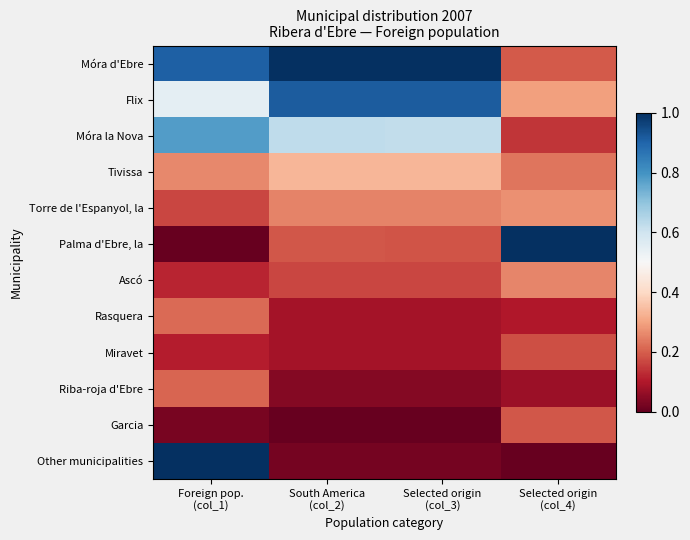

Reading left to right, what are all the values shown in this chart?

Móra d'Ebre: Foreign pop.
(col_1)=0.9	South America
(col_2)=1.0	Selected origin
(col_3)=1.0	Selected origin
(col_4)=0.2
Flix: Foreign pop.
(col_1)=0.5	South America
(col_2)=0.9	Selected origin
(col_3)=0.9	Selected origin
(col_4)=0.3
Móra la Nova: Foreign pop.
(col_1)=0.8	South America
(col_2)=0.6	Selected origin
(col_3)=0.6	Selected origin
(col_4)=0.1
Tivissa: Foreign pop.
(col_1)=0.3	South America
(col_2)=0.3	Selected origin
(col_3)=0.3	Selected origin
(col_4)=0.2
Torre de l'Espanyol, la: Foreign pop.
(col_1)=0.2	South America
(col_2)=0.2	Selected origin
(col_3)=0.2	Selected origin
(col_4)=0.3
Palma d'Ebre, la: Foreign pop.
(col_1)=0.0	South America
(col_2)=0.2	Selected origin
(col_3)=0.2	Selected origin
(col_4)=1.0
Ascó: Foreign pop.
(col_1)=0.1	South America
(col_2)=0.2	Selected origin
(col_3)=0.2	Selected origin
(col_4)=0.3
Rasquera: Foreign pop.
(col_1)=0.2	South America
(col_2)=0.1	Selected origin
(col_3)=0.1	Selected origin
(col_4)=0.1
Miravet: Foreign pop.
(col_1)=0.1	South America
(col_2)=0.1	Selected origin
(col_3)=0.1	Selected origin
(col_4)=0.2
Riba-roja d'Ebre: Foreign pop.
(col_1)=0.2	South America
(col_2)=0.0	Selected origin
(col_3)=0.0	Selected origin
(col_4)=0.1
Garcia: Foreign pop.
(col_1)=0.0	South America
(col_2)=0.0	Selected origin
(col_3)=0.0	Selected origin
(col_4)=0.2
Other municipalities: Foreign pop.
(col_1)=1.0	South America
(col_2)=0.0	Selected origin
(col_3)=0.0	Selected origin
(col_4)=0.0